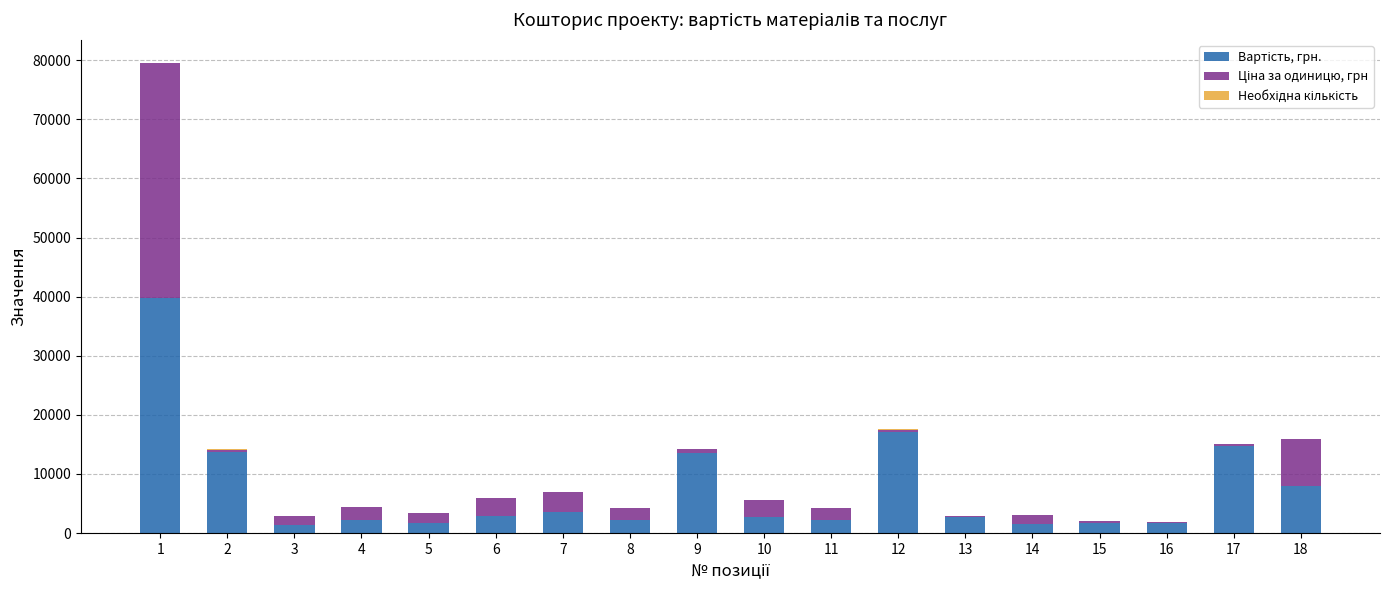

Are the bars horizontal?

No